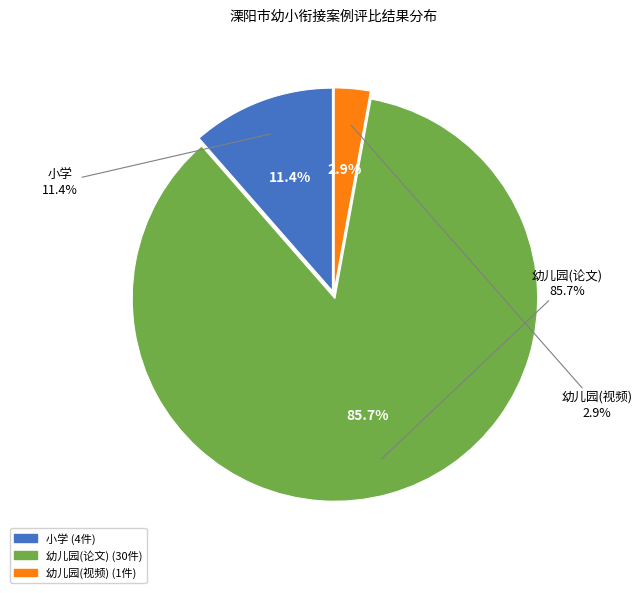

To the nearest percent, what is the difference between the 幼儿园(论文) and 小学 slice percentages?

74%